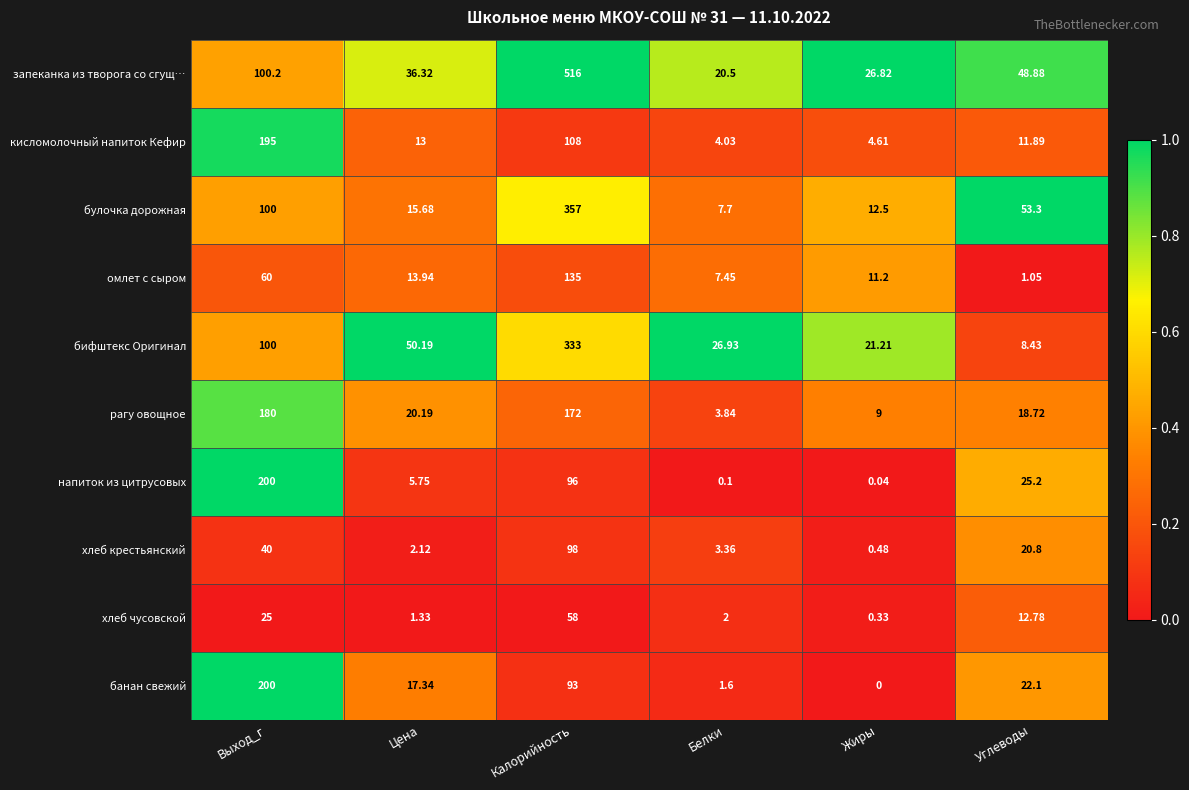

Between Калорийность and Углеводы, which series saw the biggest shift?

запеканка из творога со сгущ…